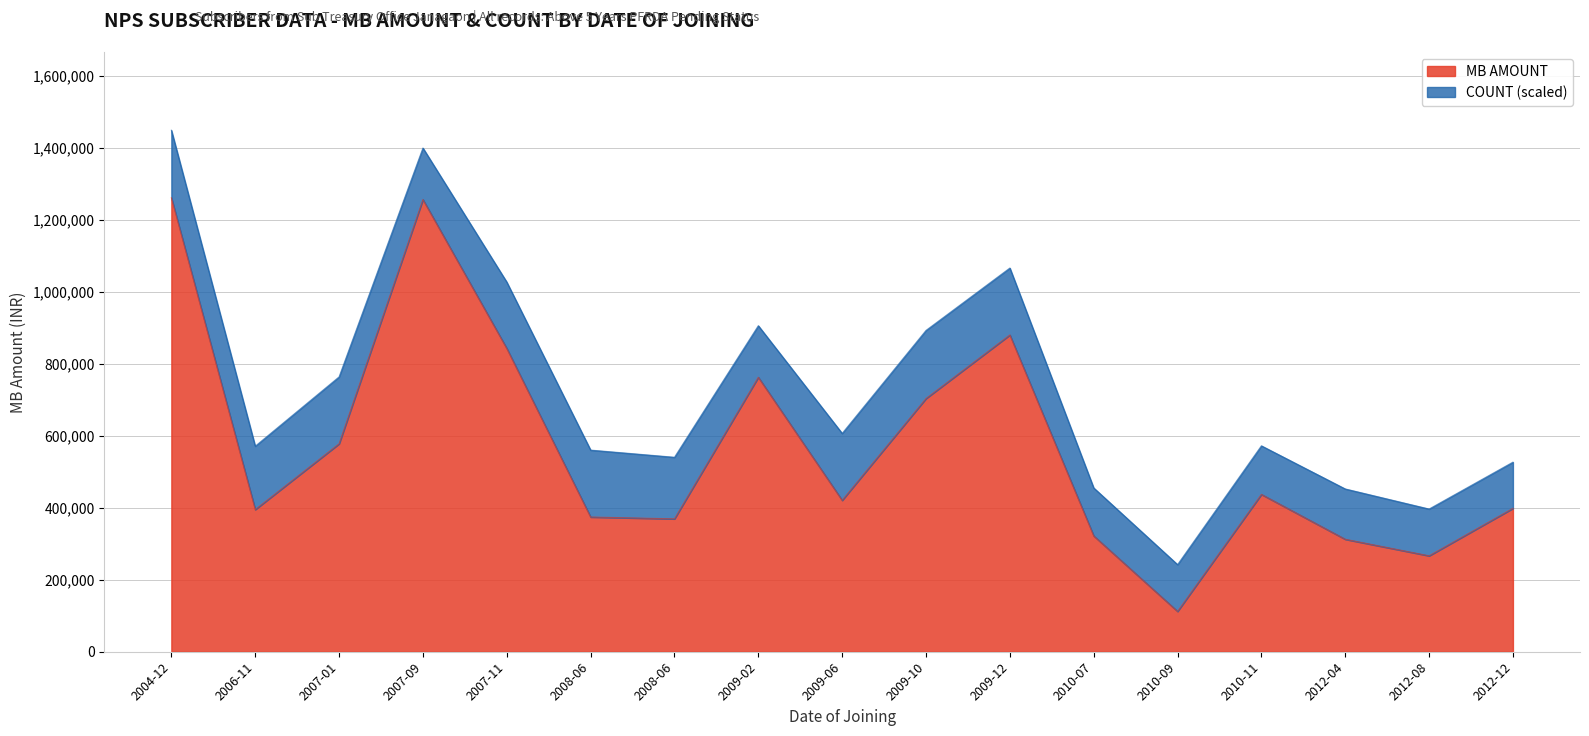

What are all the series names shown in the legend?

MB AMOUNT, COUNT (scaled)